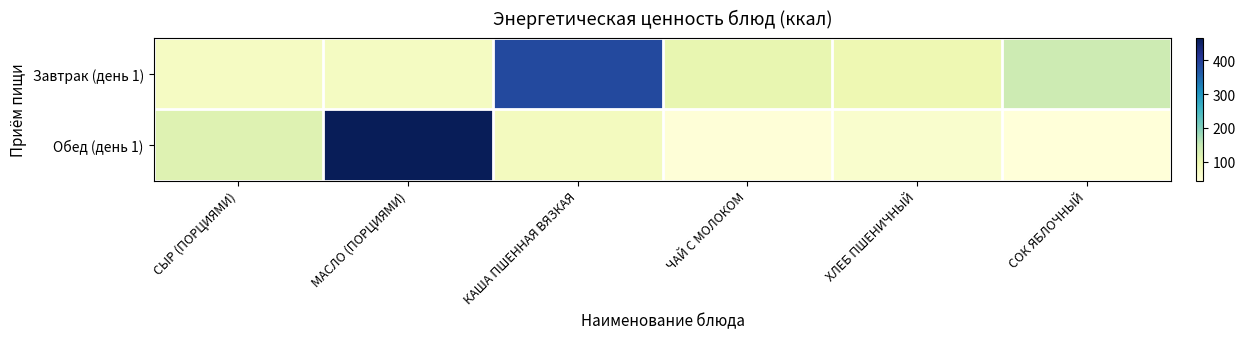

At which category is the sum across all series the highest?

МАСЛО (ПОРЦИЯМИ)